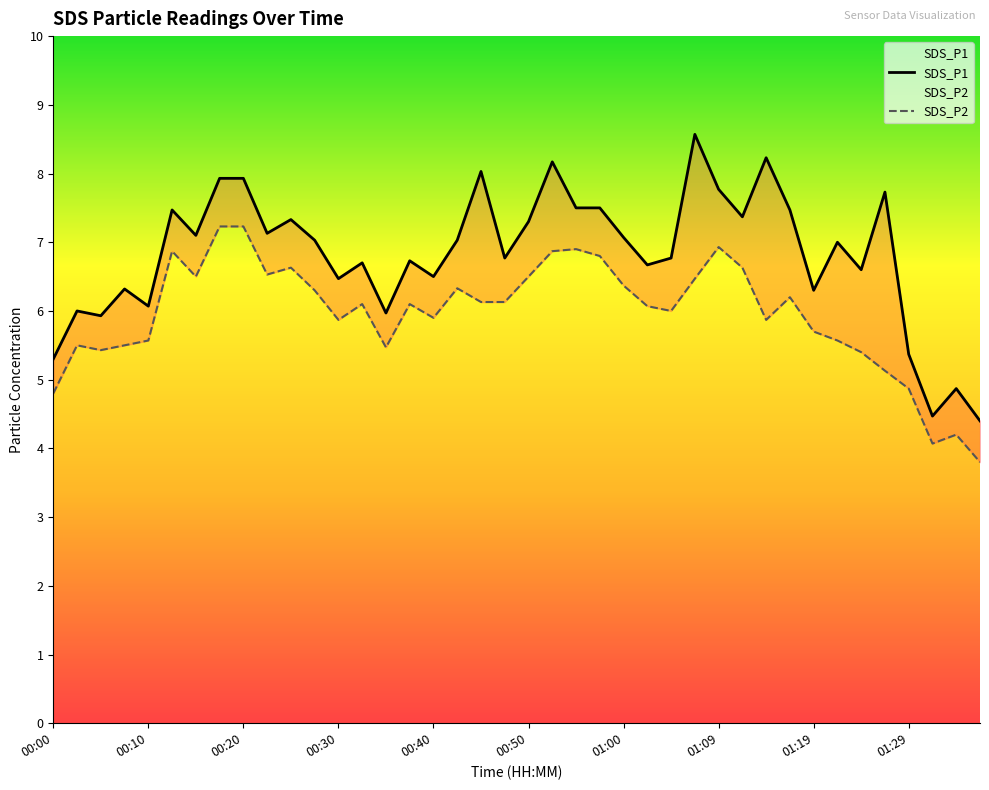

True or false: SDS_P1 has a value of 6.5 at 00:30.

True